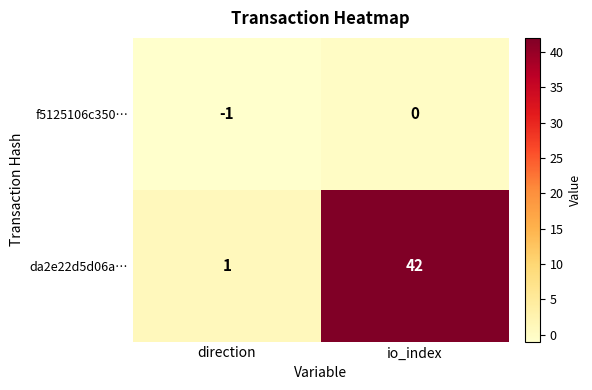

Between direction and io_index, which series saw the biggest shift?

da2e22d5d06a…